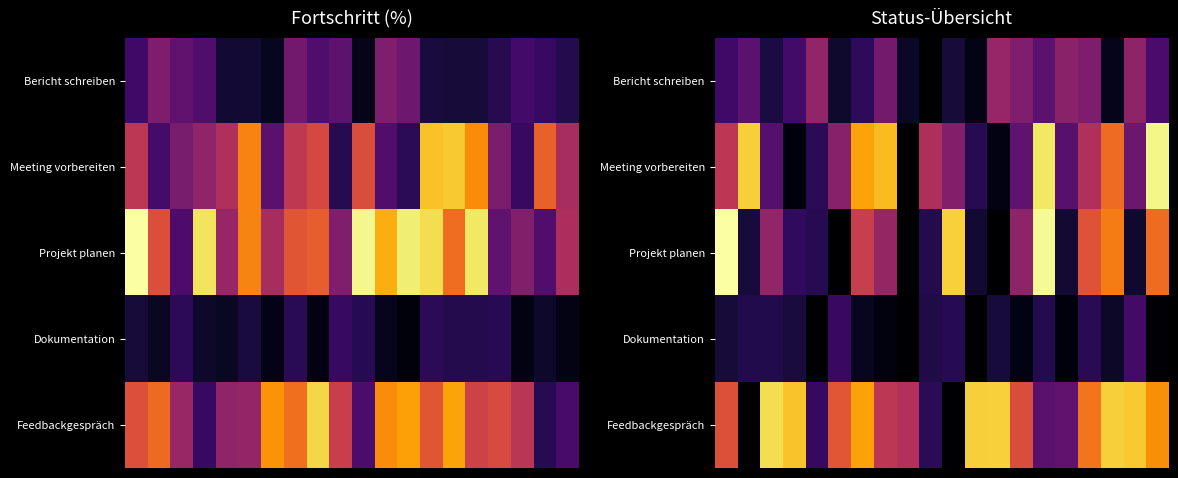

Which series has the largest range (max minus min)?

Projekt planen